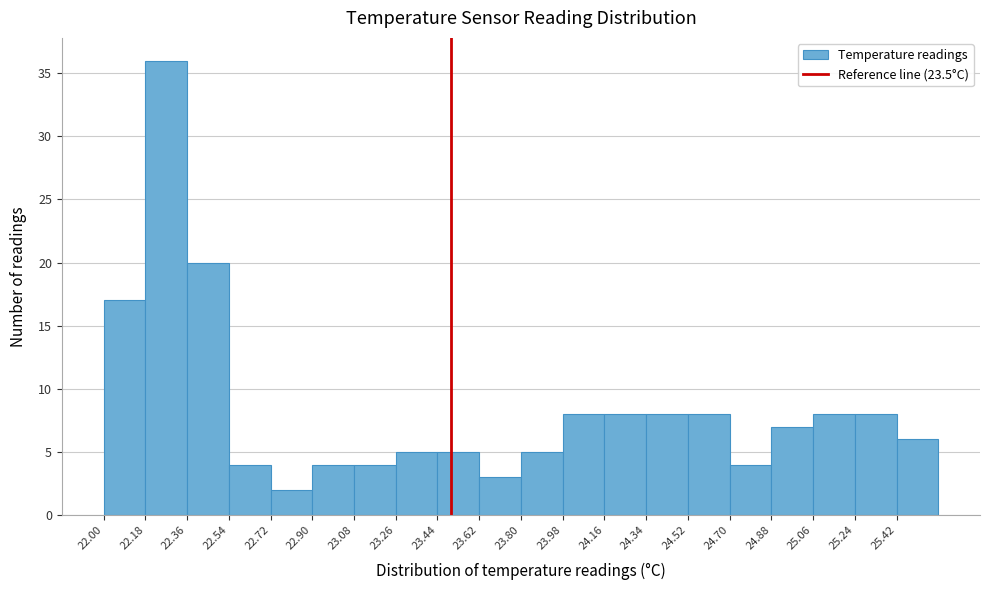

How tall is the bar that spans 23.80 to 23.98 on the x-axis? The values are not printed on the chart, so give them approximately, as read against the axis.

5